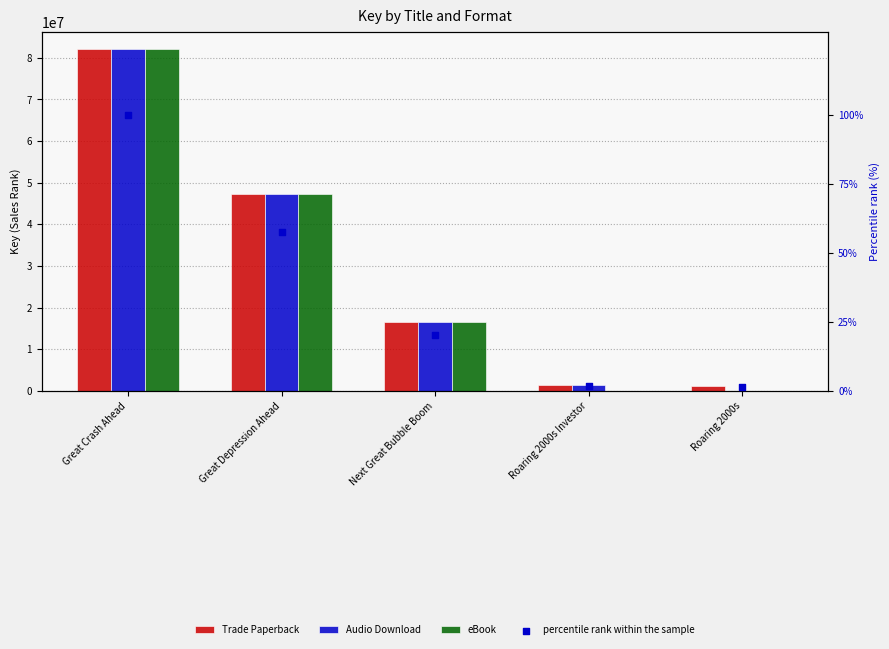

At how many categories does at least one series exceed 35744568?

2